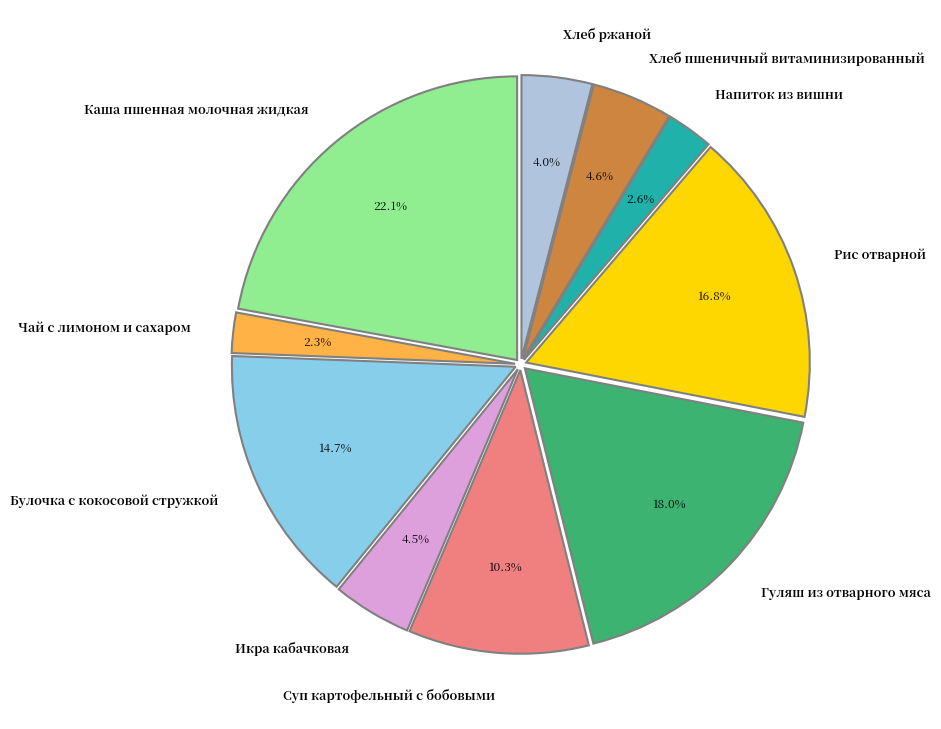

To the nearest percent, what is the difference between the largest and smallest slice percentages?

20%